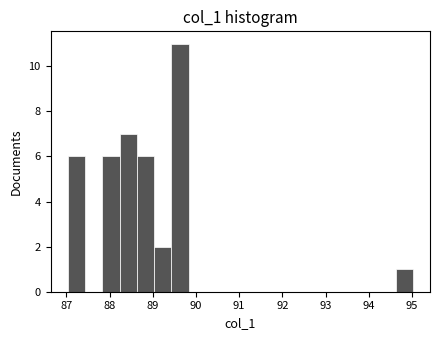

Read against the x-axis, roughly where is the centre of the tallest bar?

89.6